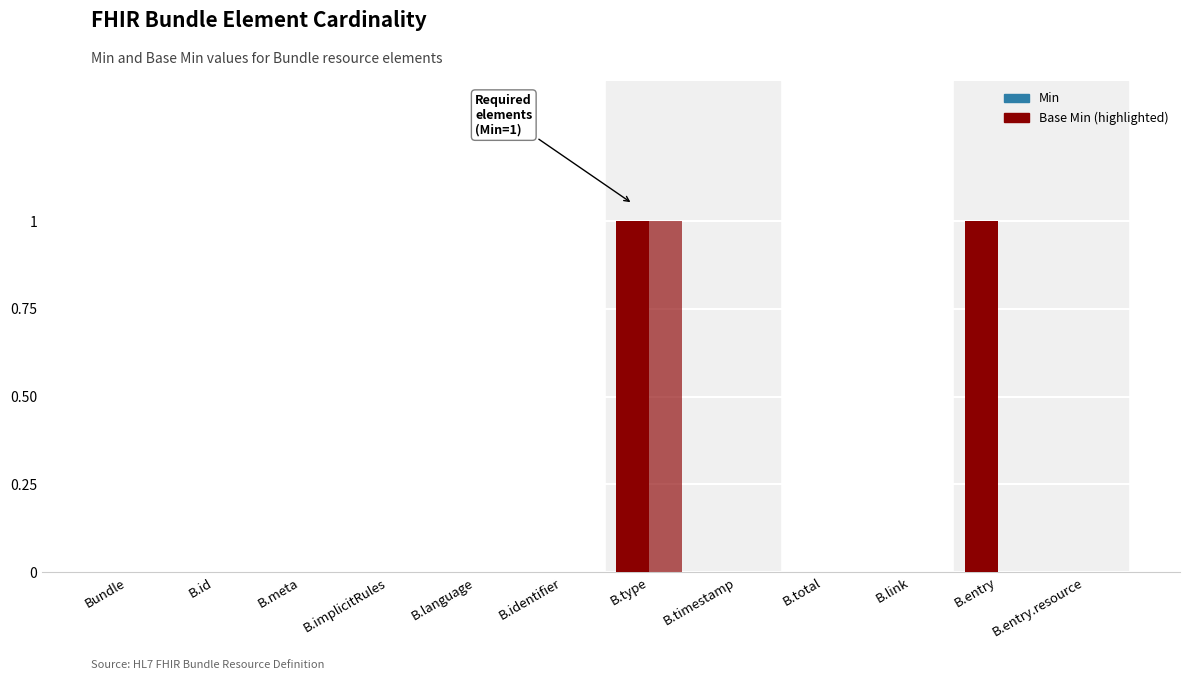

The Base Min series shows 1 at Bundle.type. True or false?

True